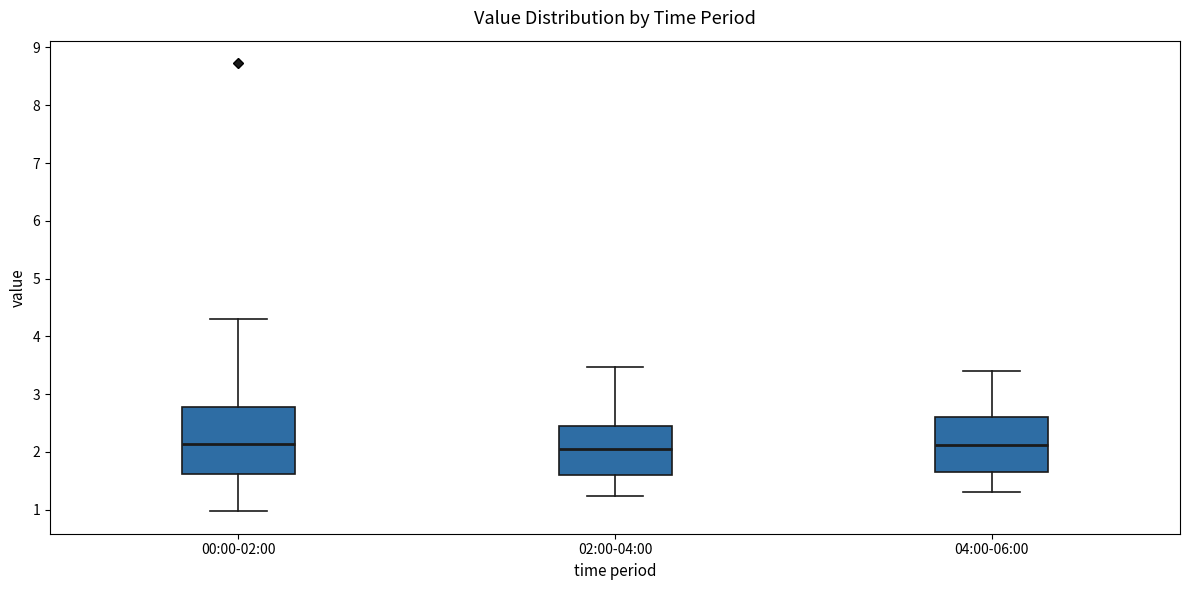

Reading left to right, read every box against the y-axis: the position of its median line, the range the box covers, and the ends of its whiskers. The values are not printed on the chart, so give them approximately, as read against the axis.

00:00-02:00: median 2.1, box 1.6 to 2.8, whiskers 1.0 to 4.3
02:00-04:00: median 2.1, box 1.6 to 2.5, whiskers 1.2 to 3.5
04:00-06:00: median 2.1, box 1.7 to 2.6, whiskers 1.3 to 3.4